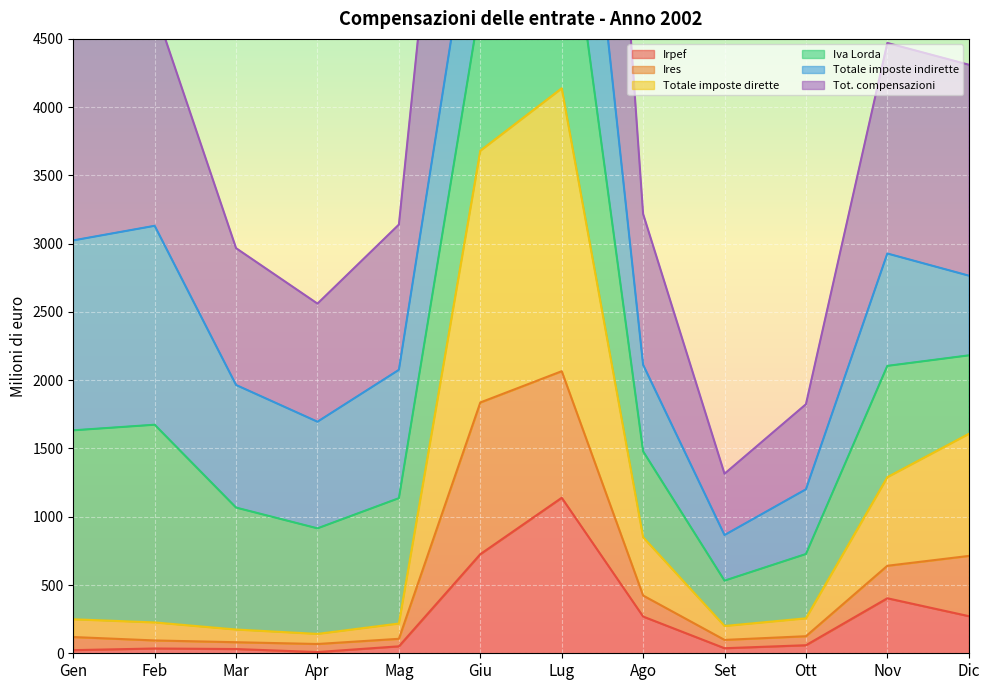

What is the approximate value of Irpef at Lug?

1139